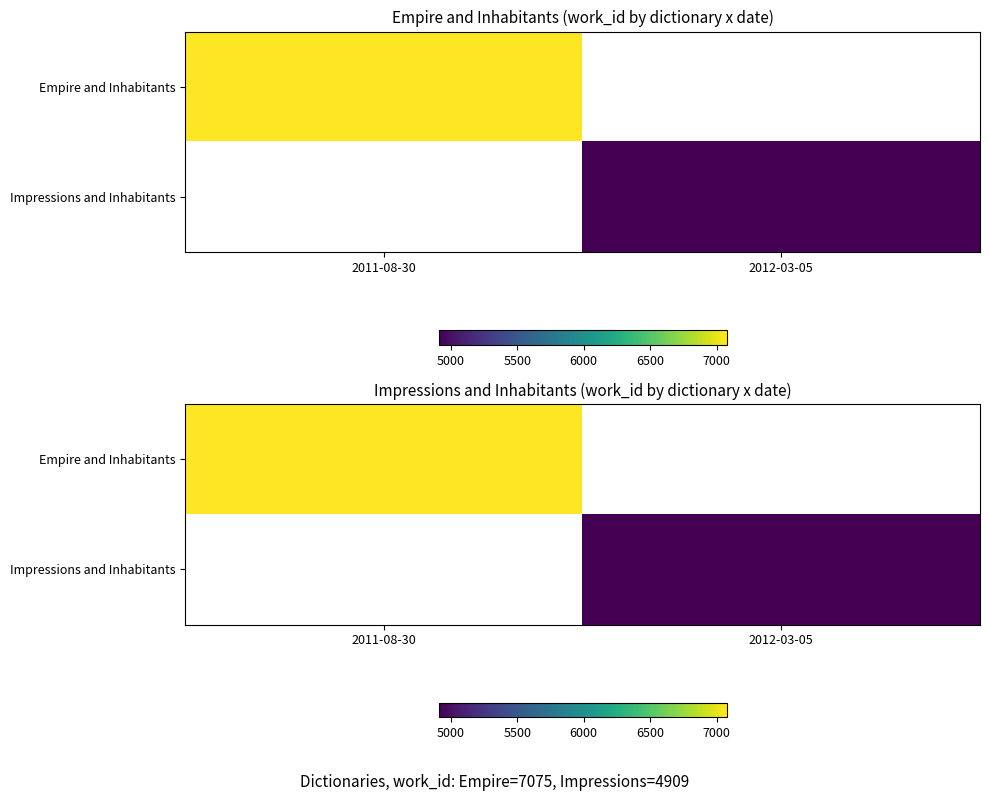

Read the Impressions and Inhabitants value at 2012-03-05.

4909.0